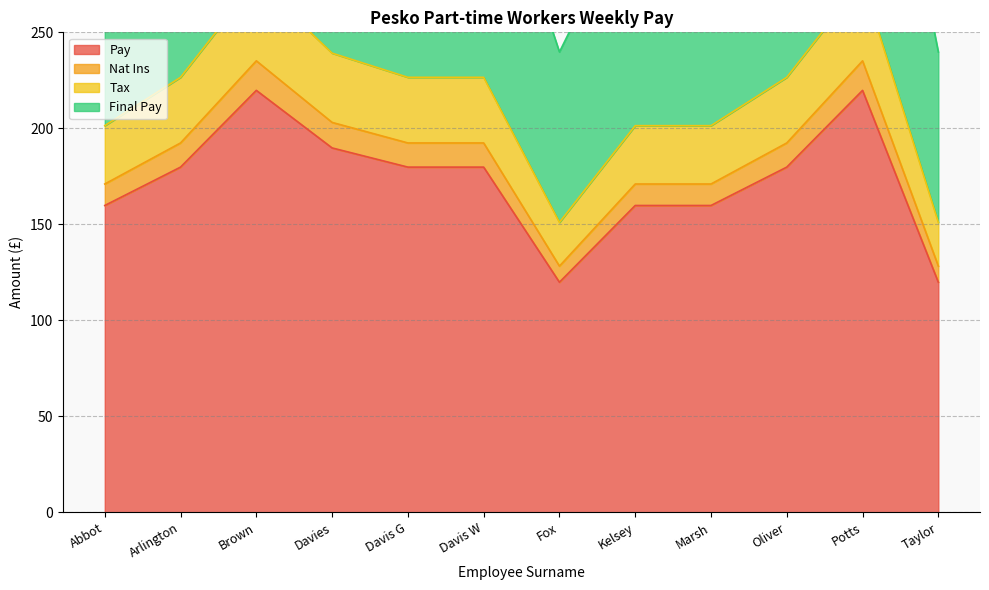

What is the maximum value for Pay?

219.8